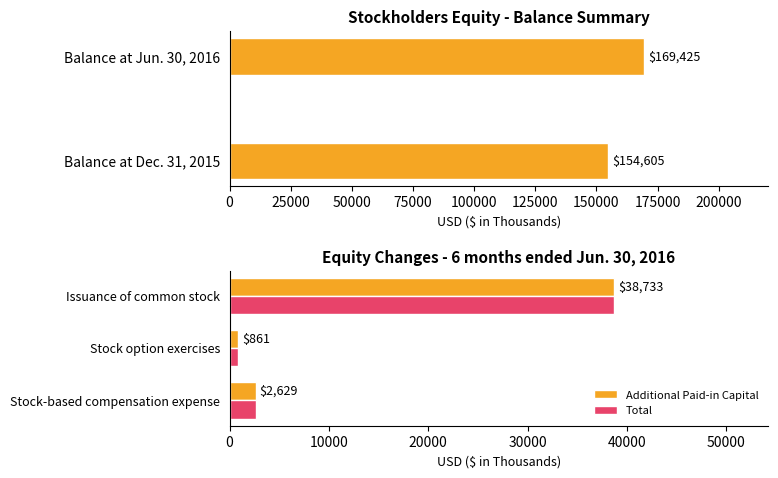

What is the average value of the Additional Paid-in Capital series?

14074